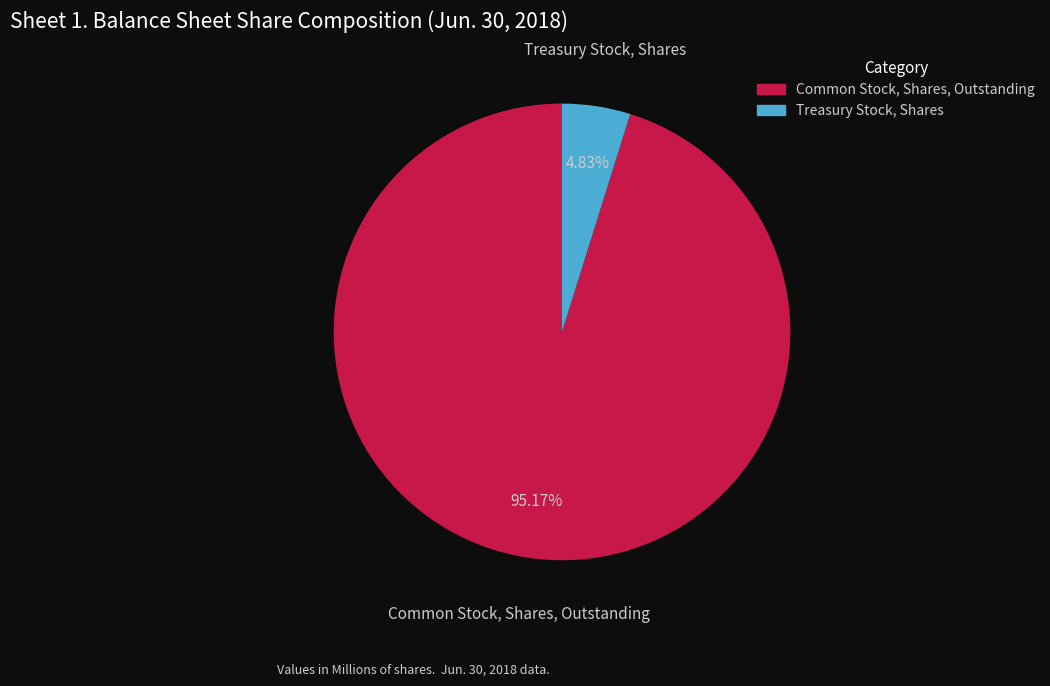

Which category has the smallest portion of the pie?

Treasury Stock, Shares